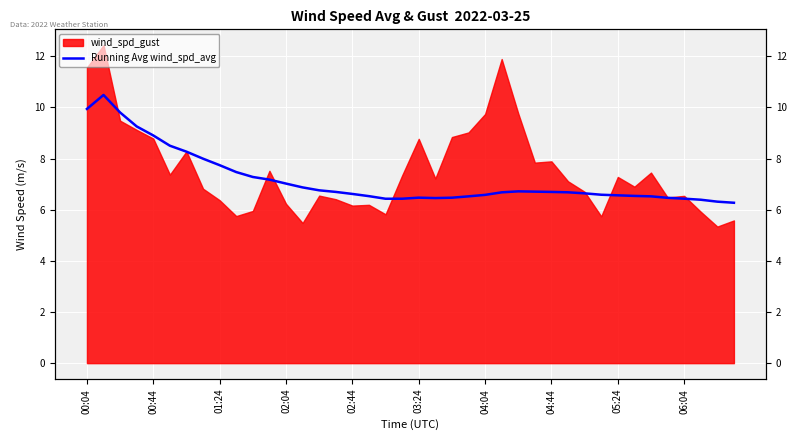

What is the difference between the values at 30 and 39?

0.4